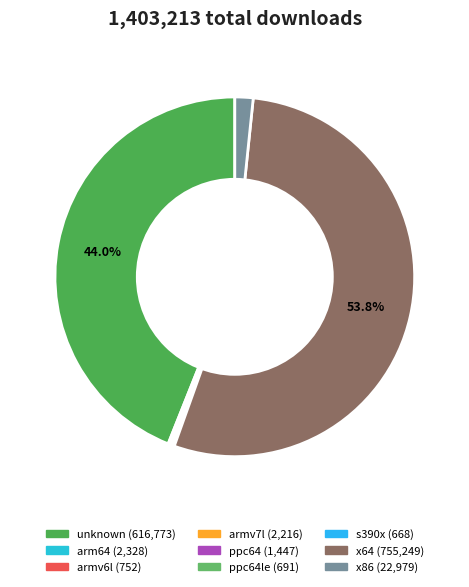

Is there a majority slice in this chart?

Yes